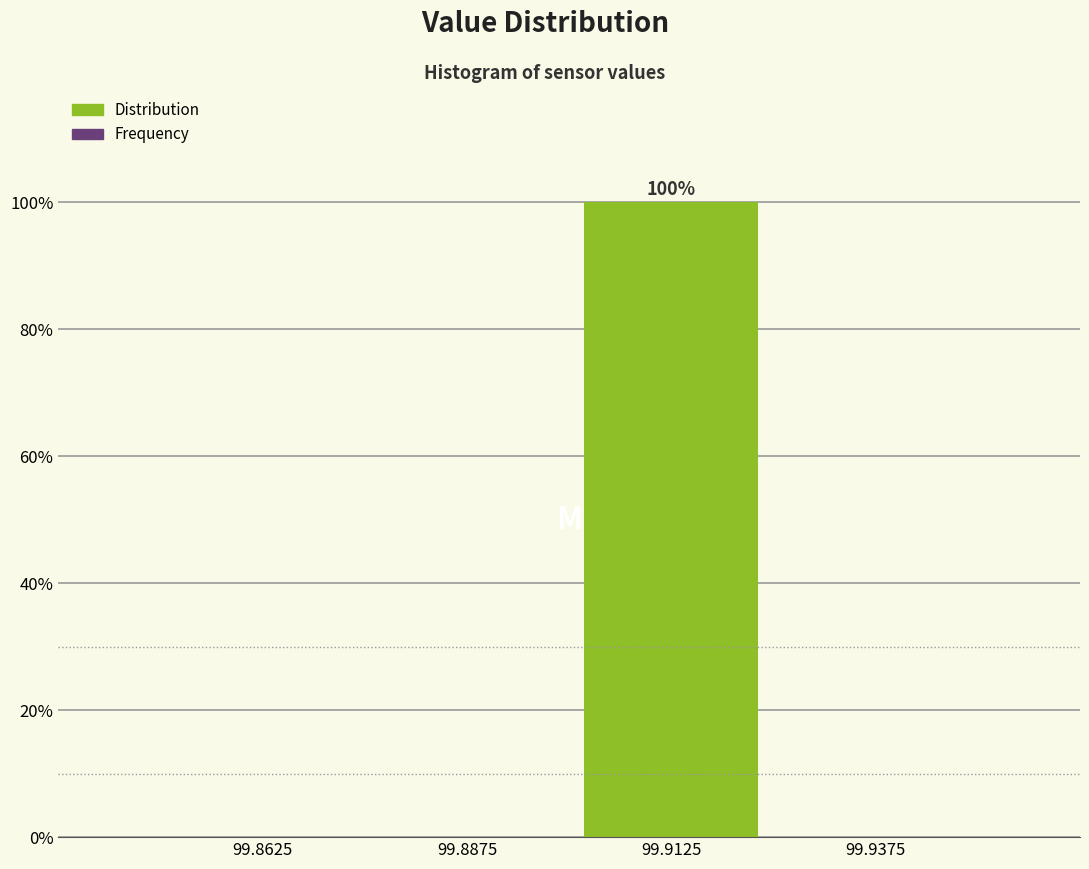

Which range on the x-axis has the tallest bar?

99.900 to 99.925